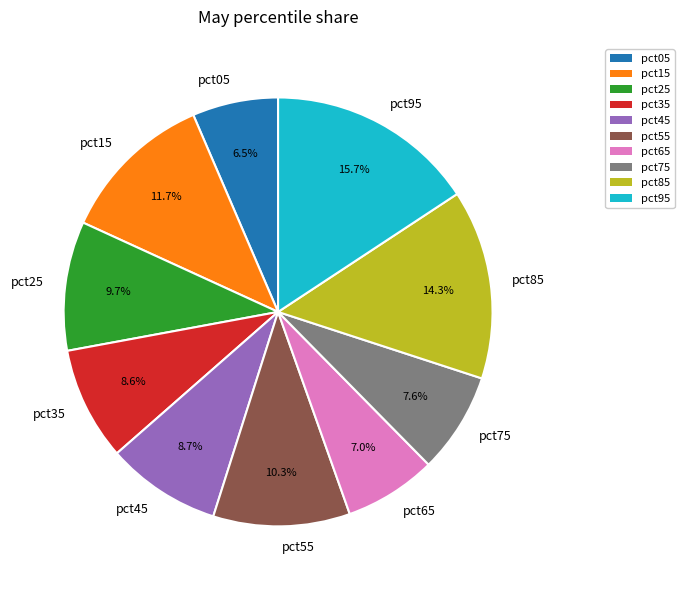

How much of the chart is everything except pct55?

89.7%